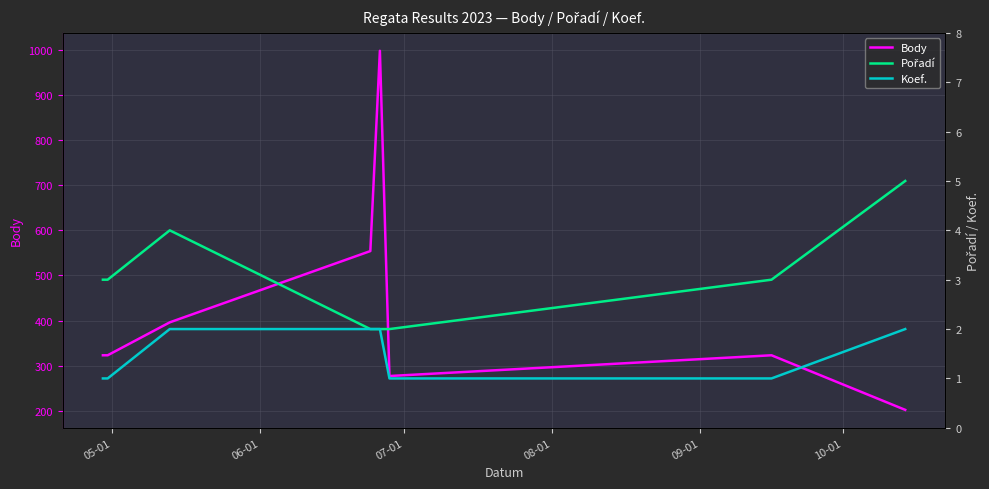

True or false: Koef. and Pořadí intersect in this chart.

False